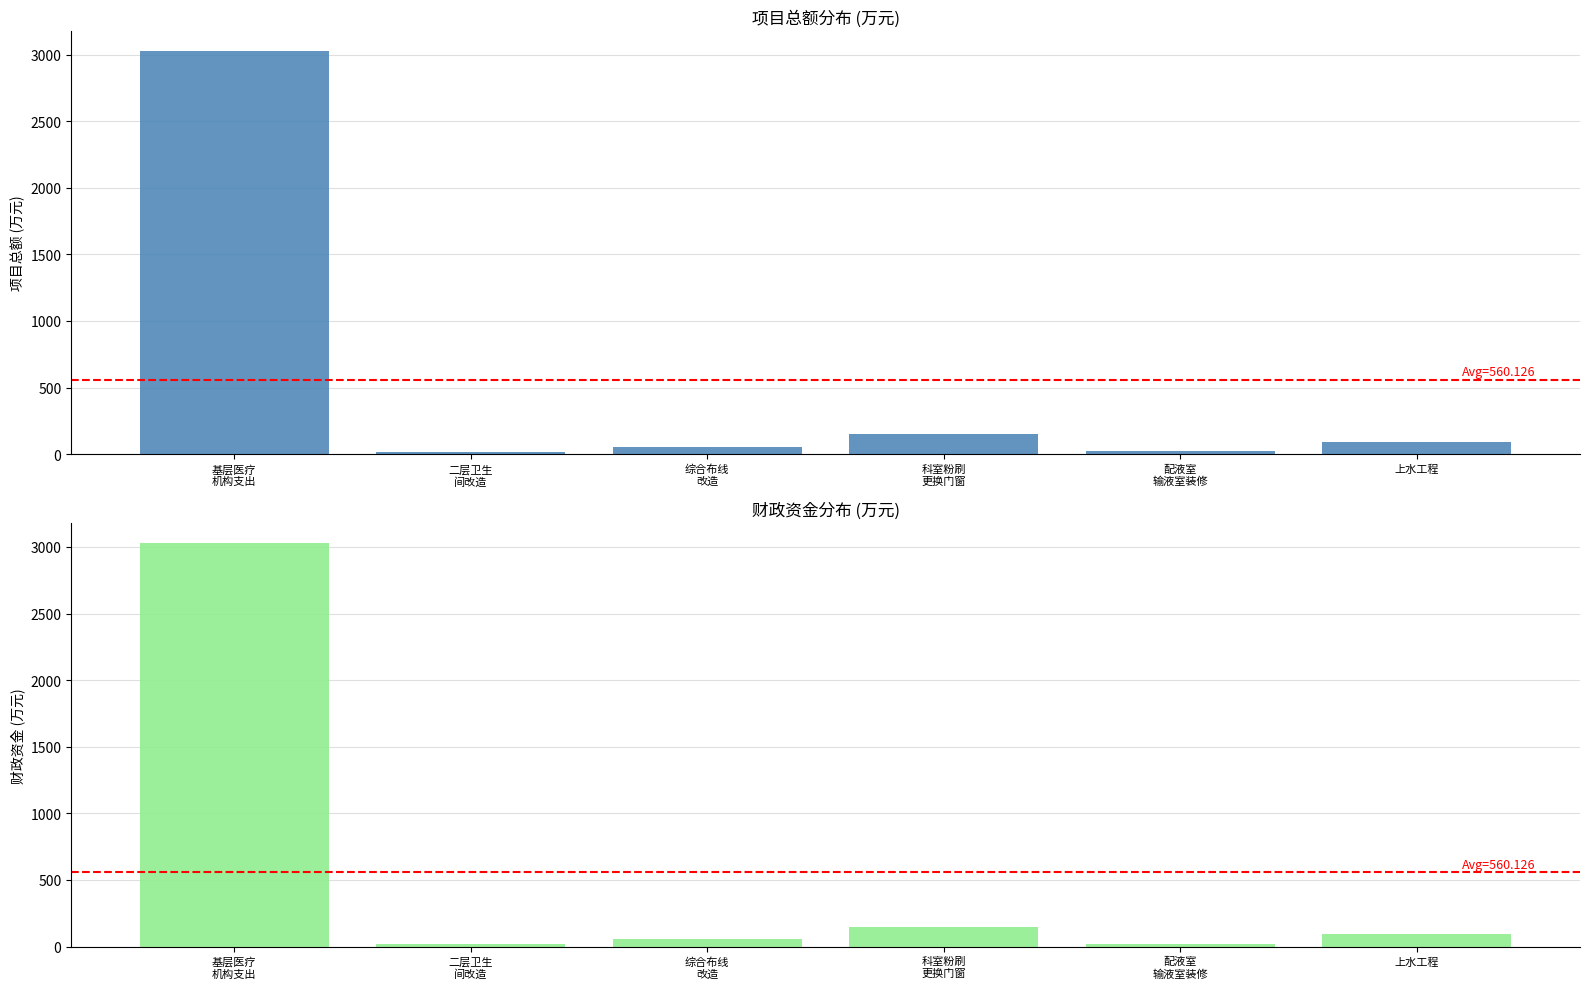

At which label does 项目总额 first exceed 90?

基层医疗
机构支出